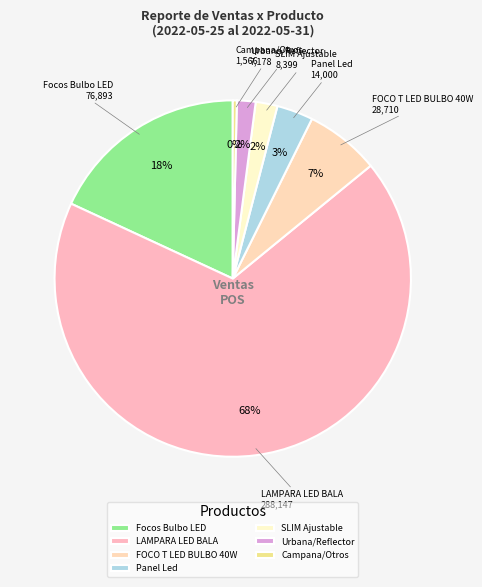

Count the number of slices in the pie.

7